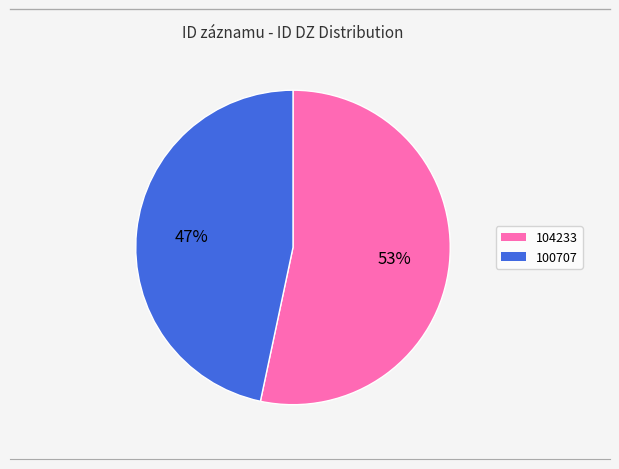

How many slices are in this pie chart?

2